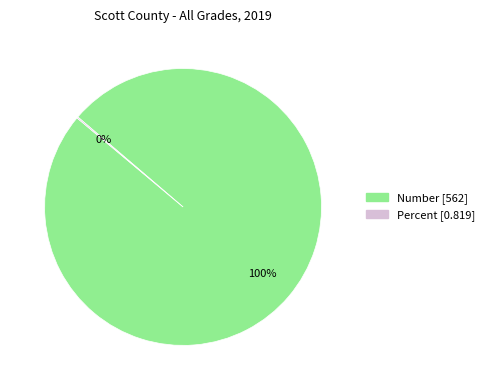

Is Number the majority of the pie?

Yes